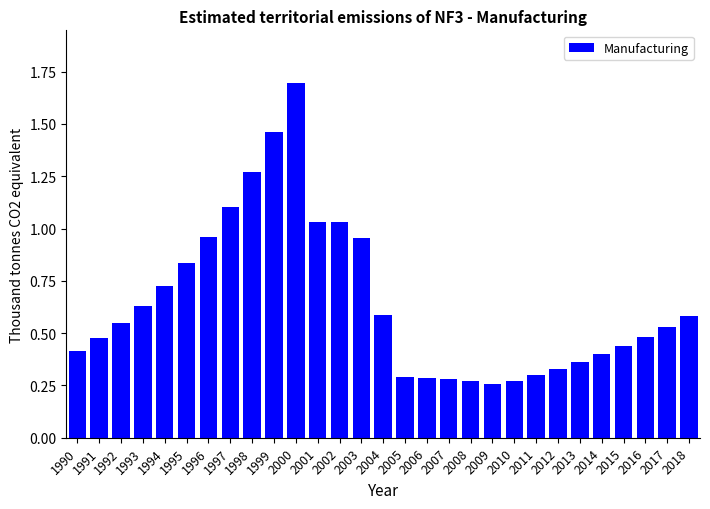

At which category does the chart reach its peak across all series?

2000